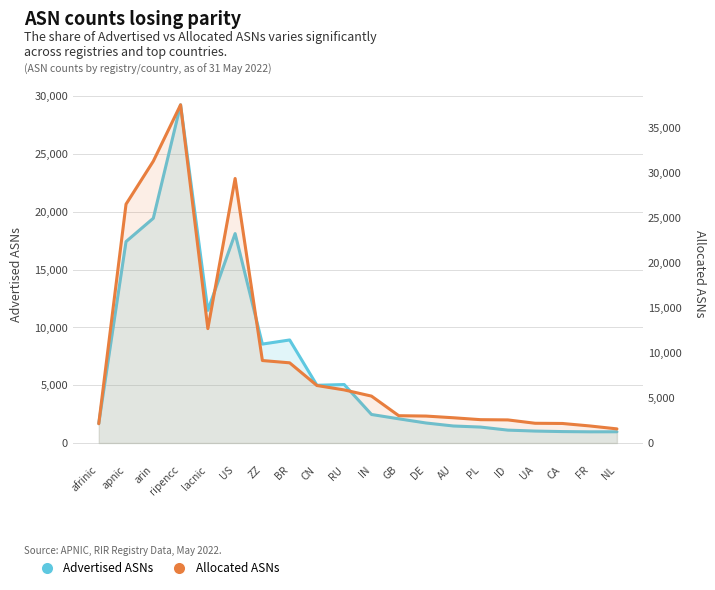

How many distinct data groups are displayed?

2